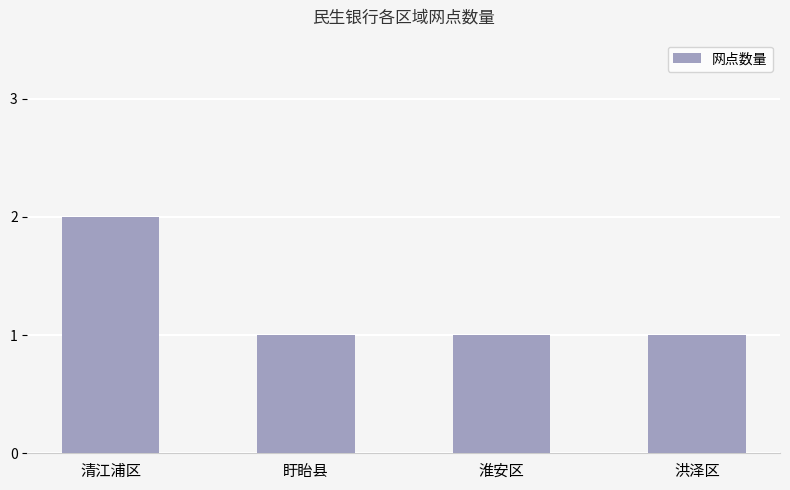

What is the value of the 2nd bar from the left?

1